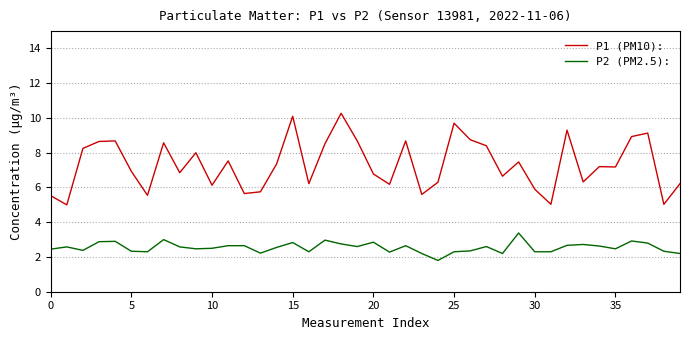

Which series has the widest spread of values?

P1 (PM10):